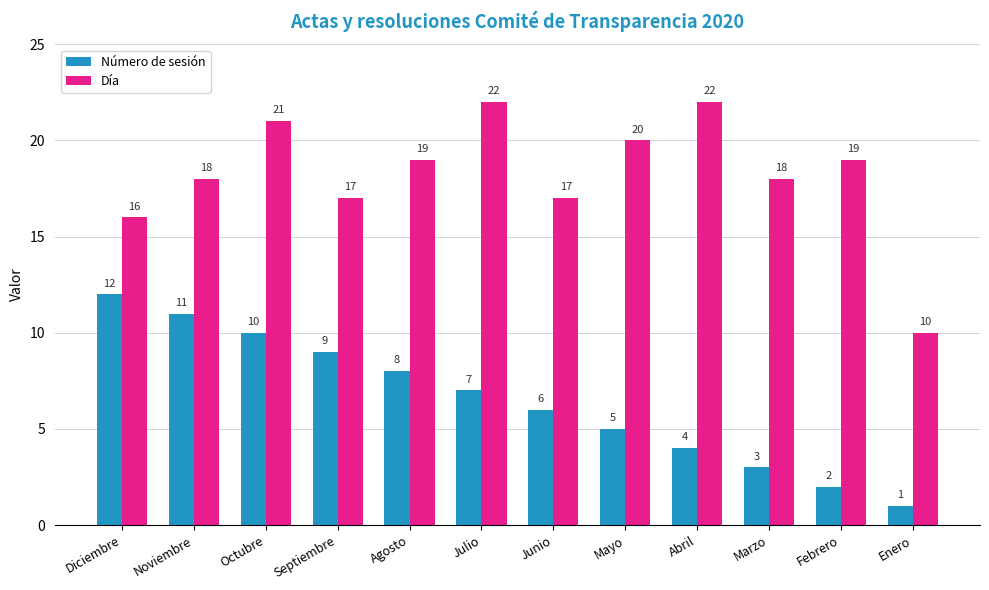

At Junio, list the series in order from largest to smallest.

Día, Número de sesión